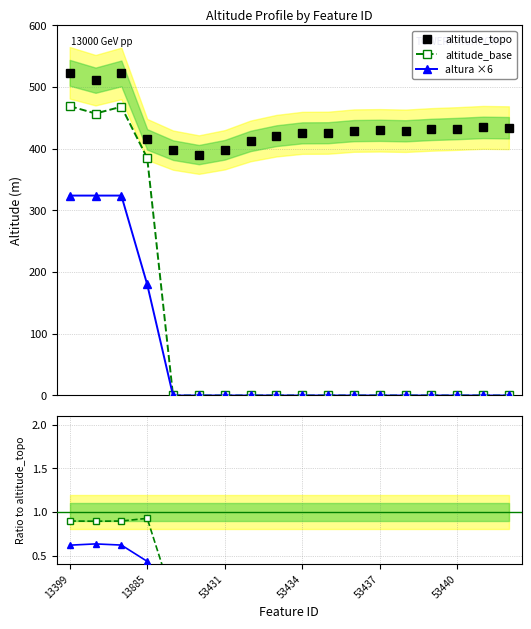

How many values in the altitude_topo series are below 429?

8